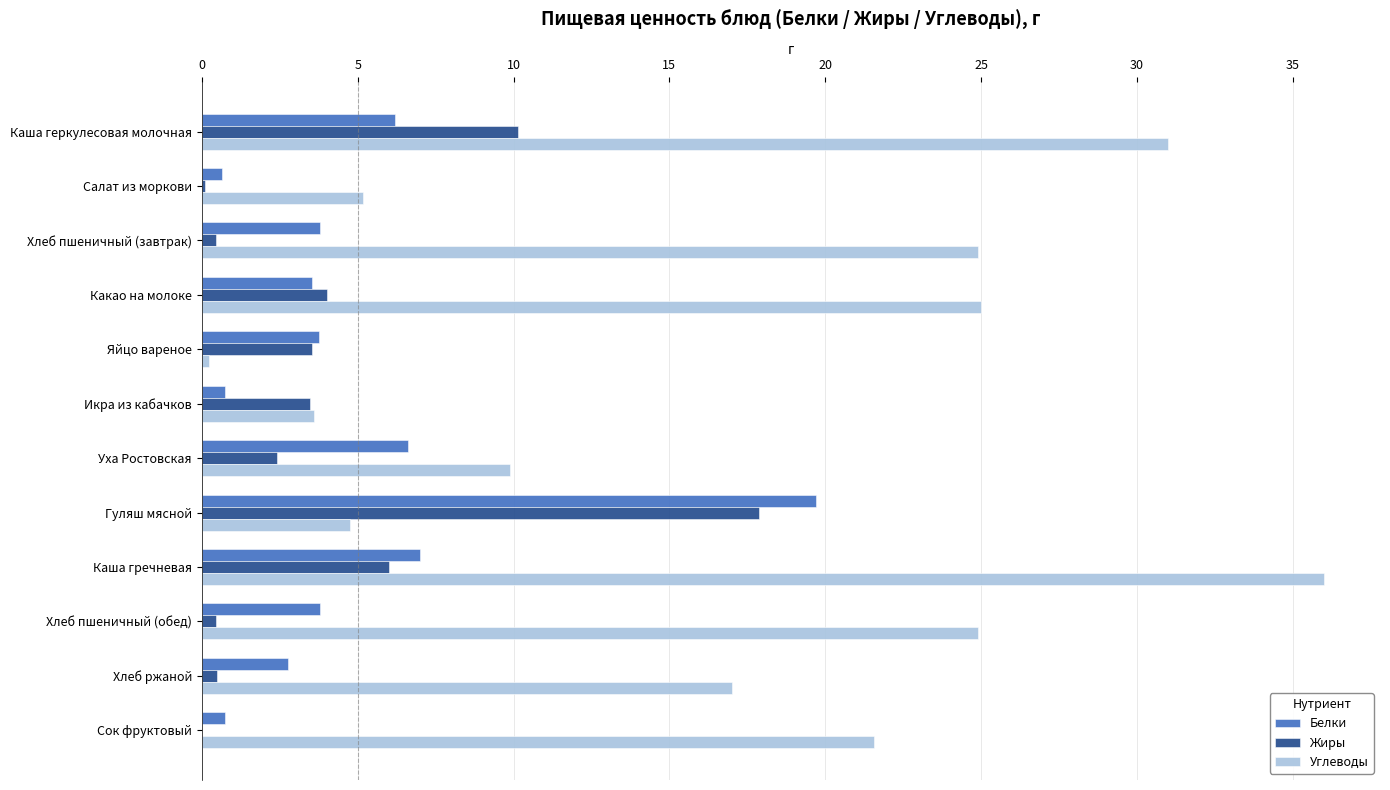

True or false: Жиры has a value of 3.5 at Яйцо вареное.

True